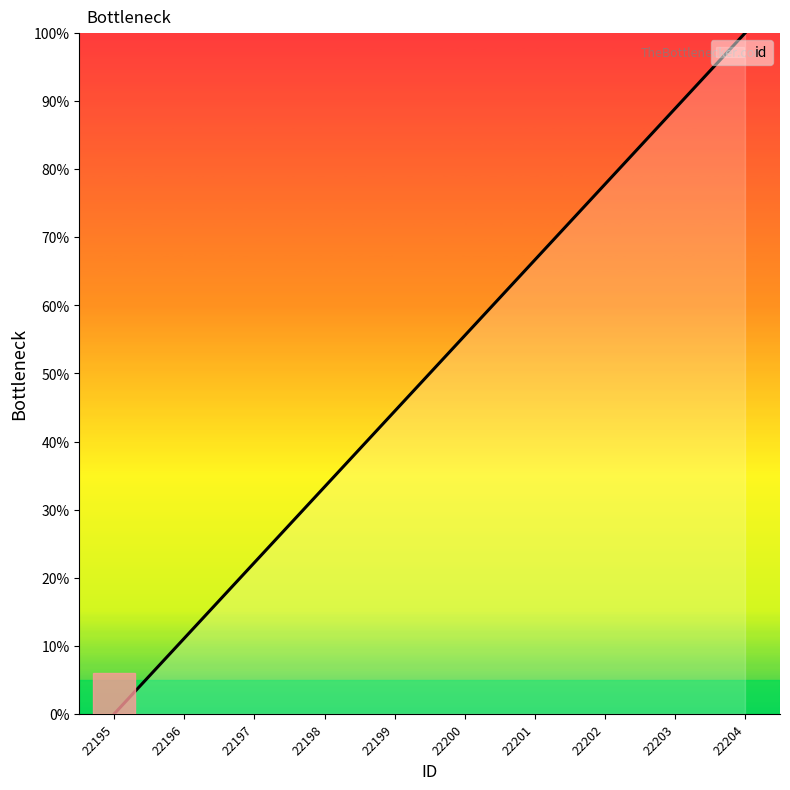

What is the difference between the maximum and minimum values?

100.0